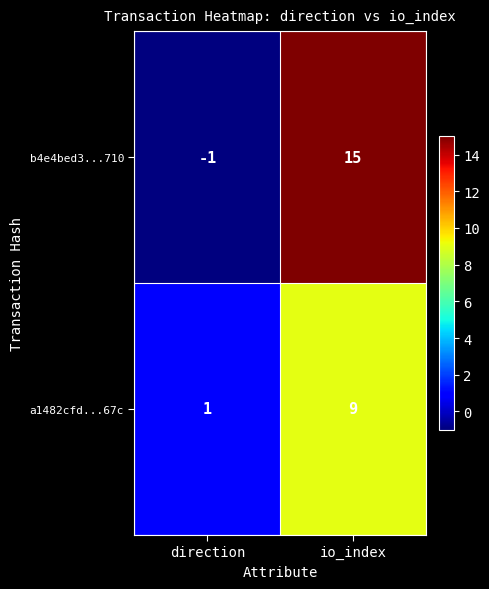

Reading left to right, what are all the values shown in this chart?

b4e4bed3...710: direction=-1	io_index=15
a1482cfd...67c: direction=1	io_index=9